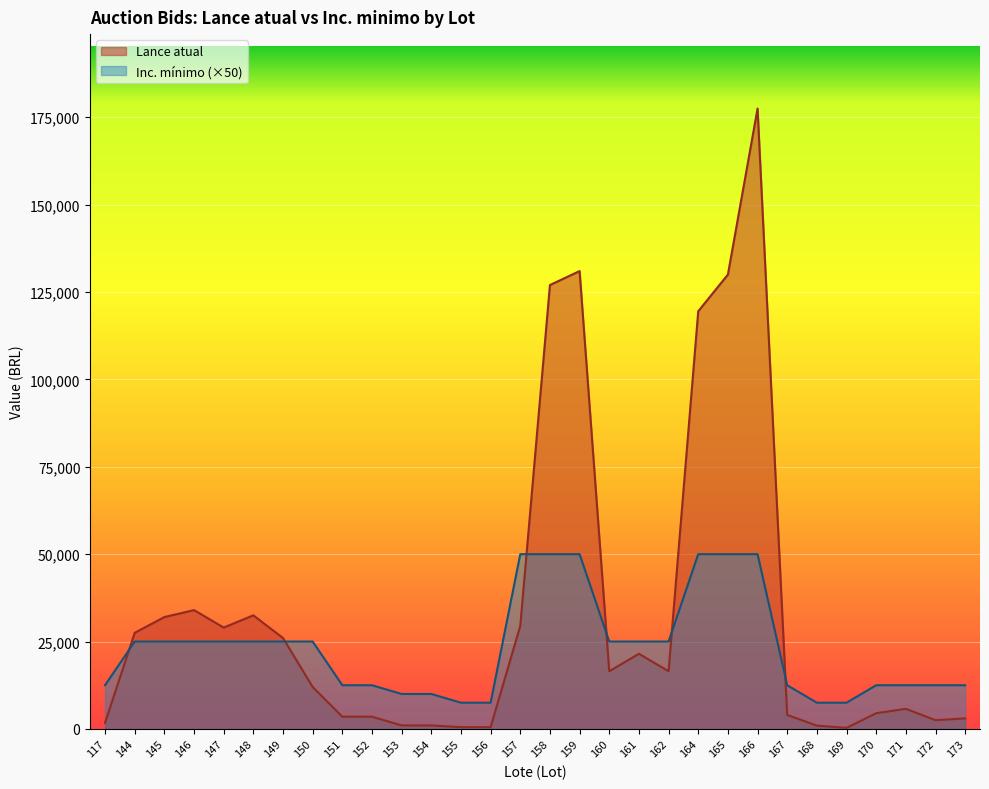

Is it true that Inc. minimo equals 41855 at 160?

False